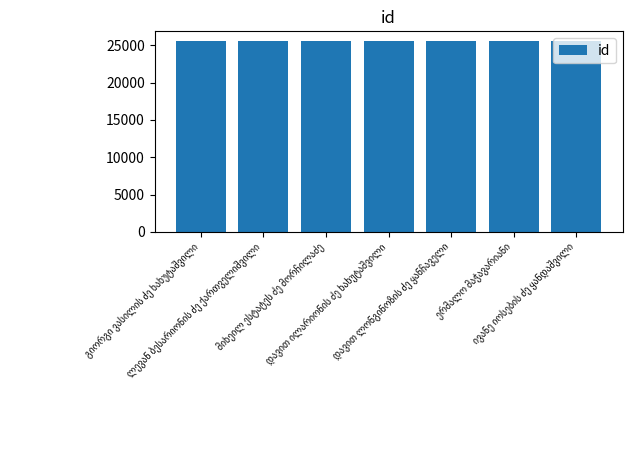

What is the value of the 5th bar from the left?

25570